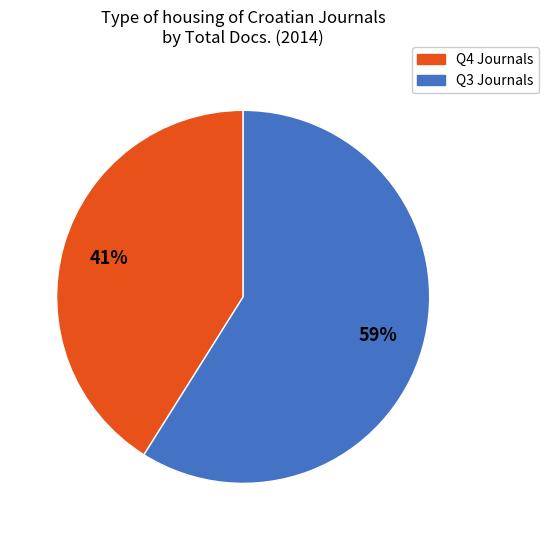

To the nearest percent, what is the difference between the largest and smallest slice percentages?

18%